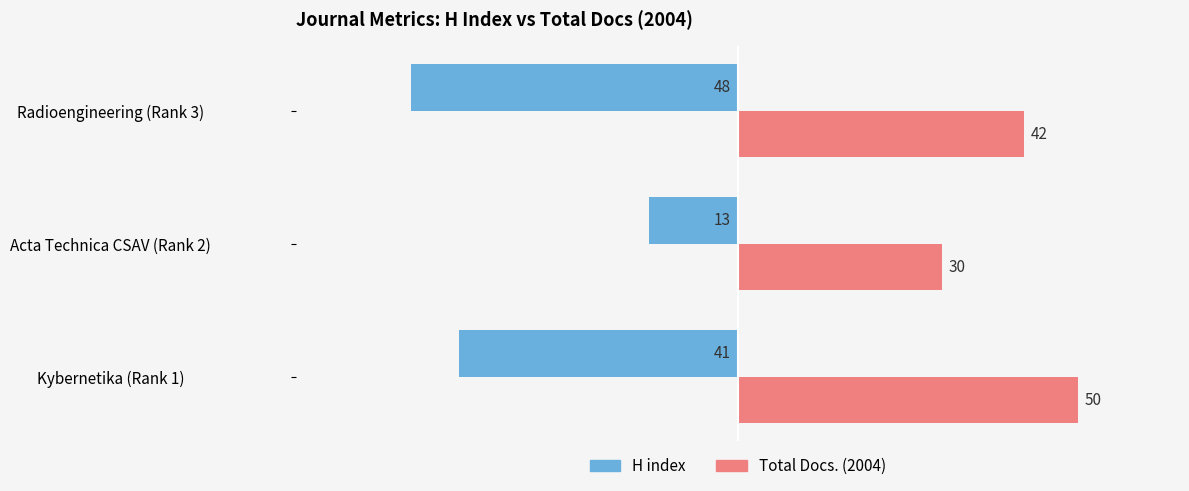

What is the sum of all Total Docs. (2004) values?

122